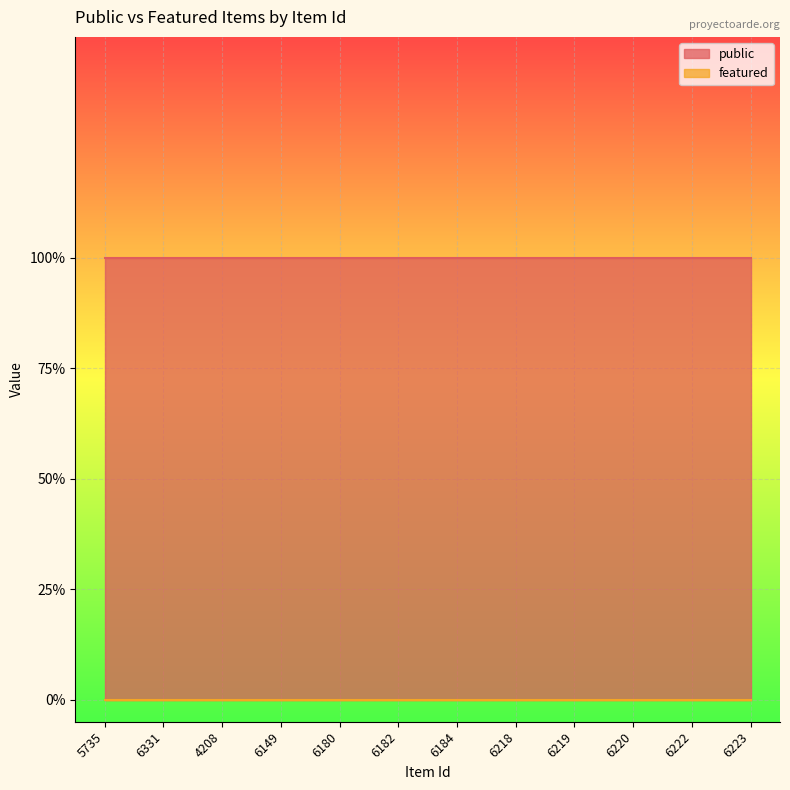

True or false: public and featured cross at least once.

False